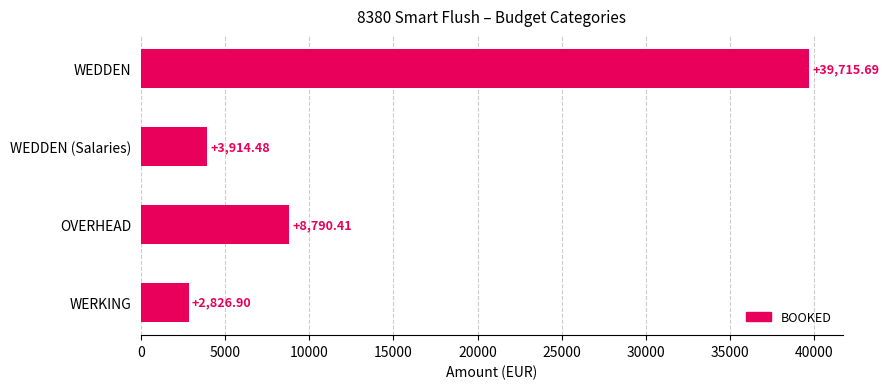

Rank the categories by value from highest to lowest.

WEDDEN, OVERHEAD, WEDDEN (Salaries), WERKING